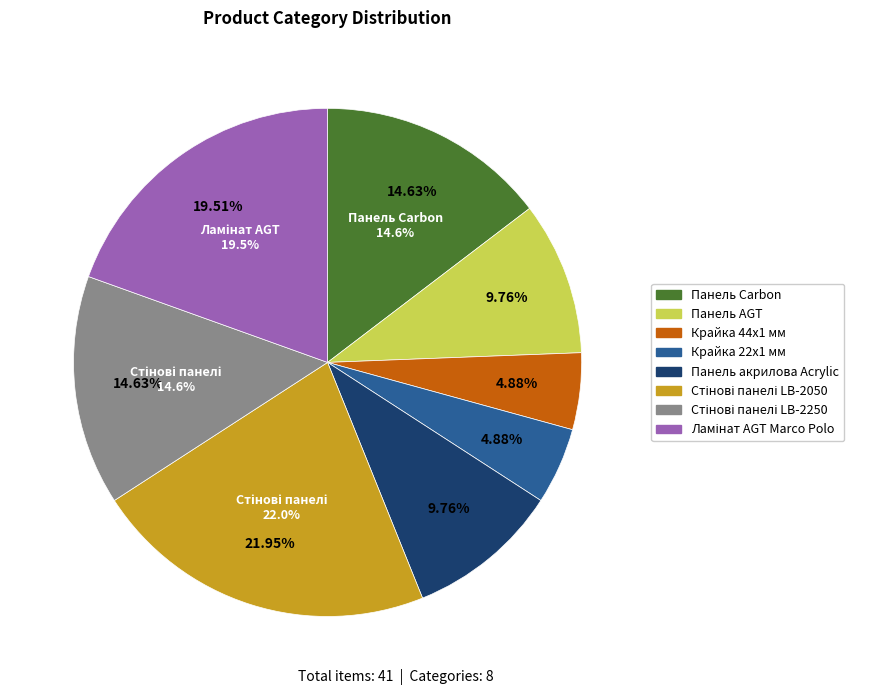

What is the smallest slice in the pie chart?

Крайка 44x1 мм